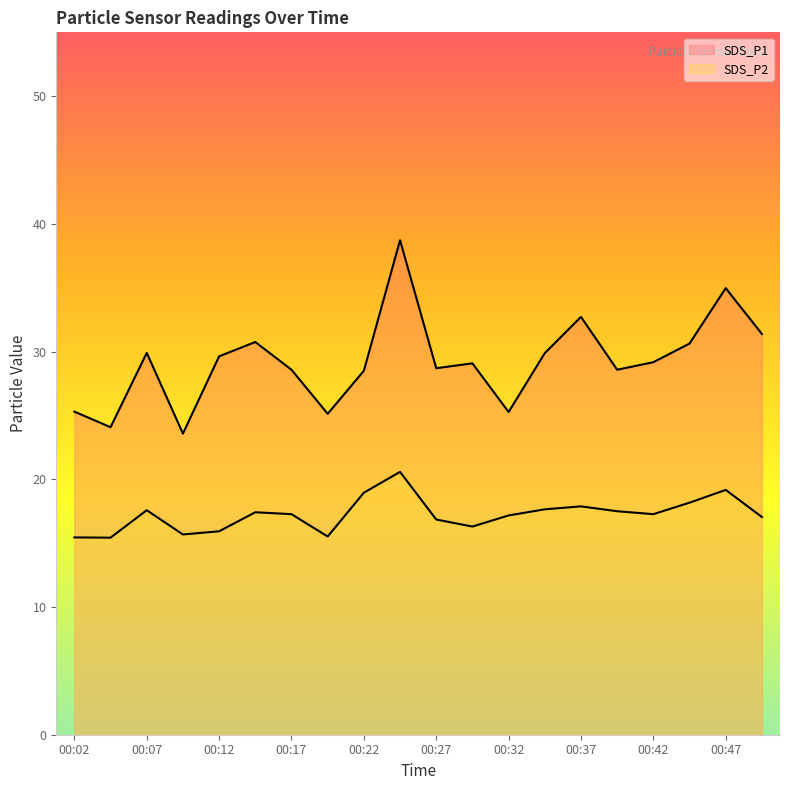

What is the average value of the SDS_P2 series?

17.2